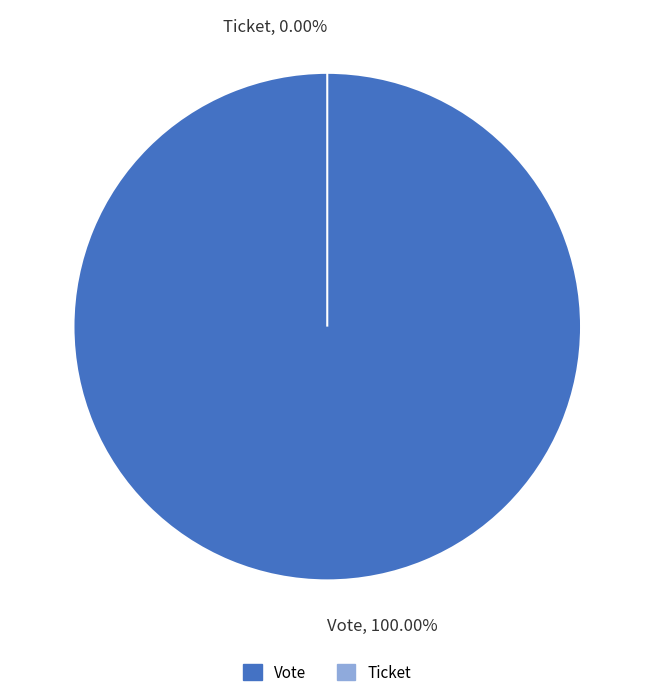

Which category accounts for the majority?

Vote